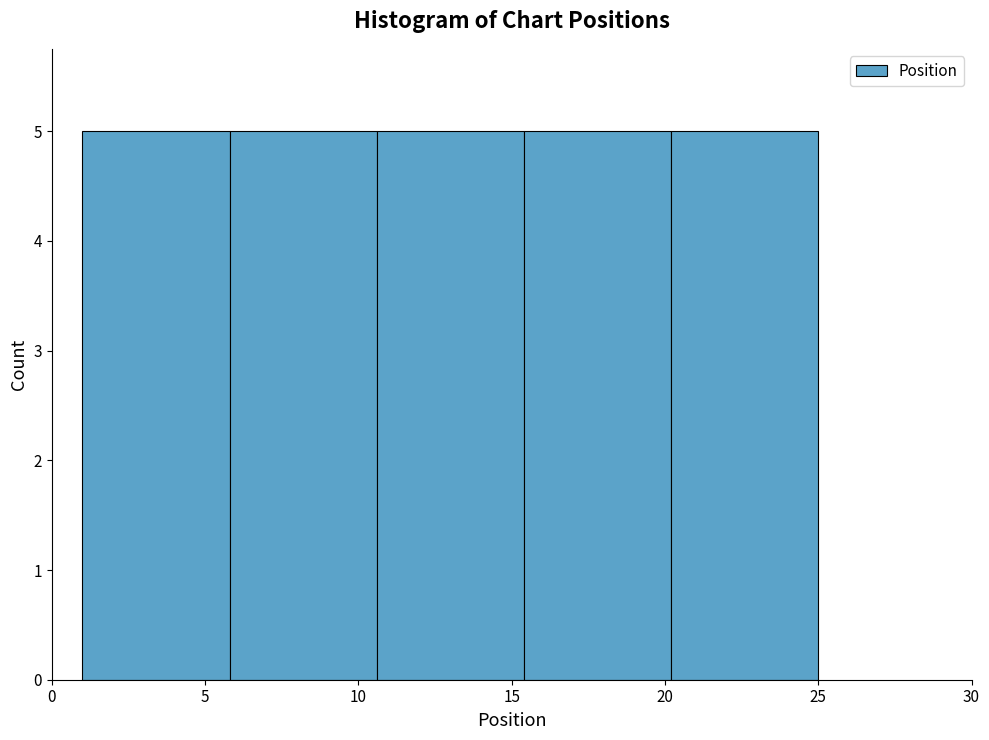

Reading left to right, list every bar in this chart as the range it spans on the x-axis followed by its height. Neither the bar edges nor the heights are printed on the chart, so give them approximately, as read against the axes.

1.0 to 5.8: 5
5.8 to 10.6: 5
10.6 to 15.4: 5
15.4 to 20.2: 5
20.2 to 25.0: 5